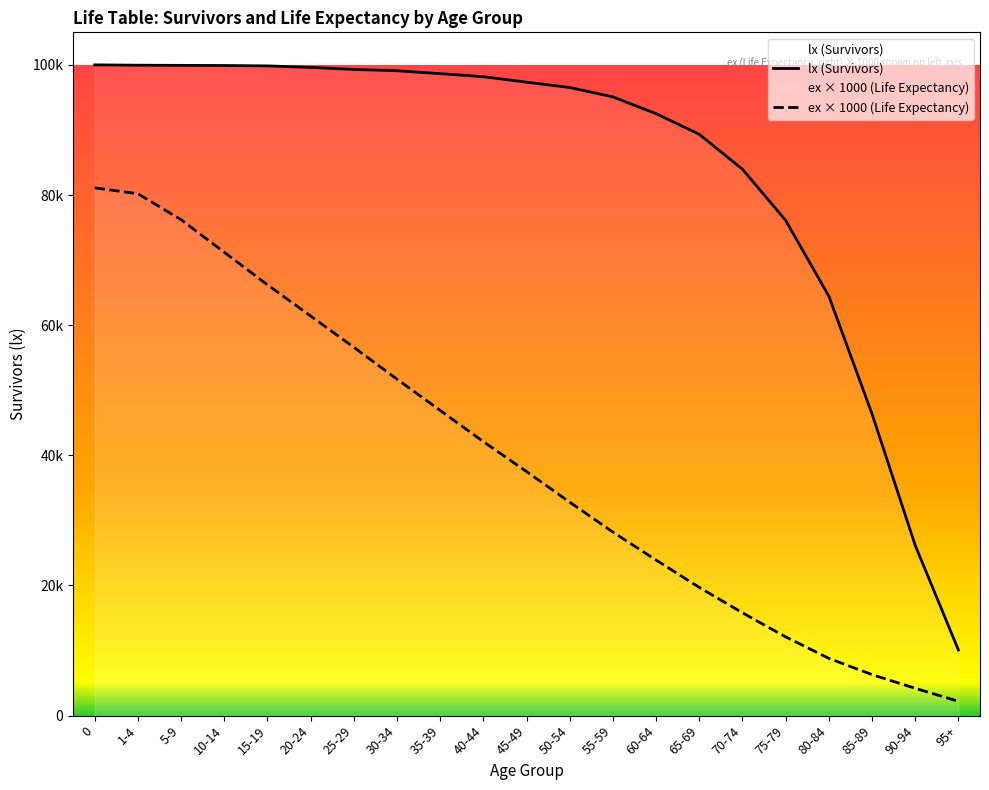

What is the value of the lx point at the 7th from the left?

99298